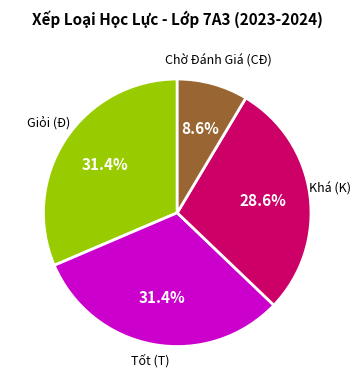

Is there any slice that represents more than half of the pie?

No